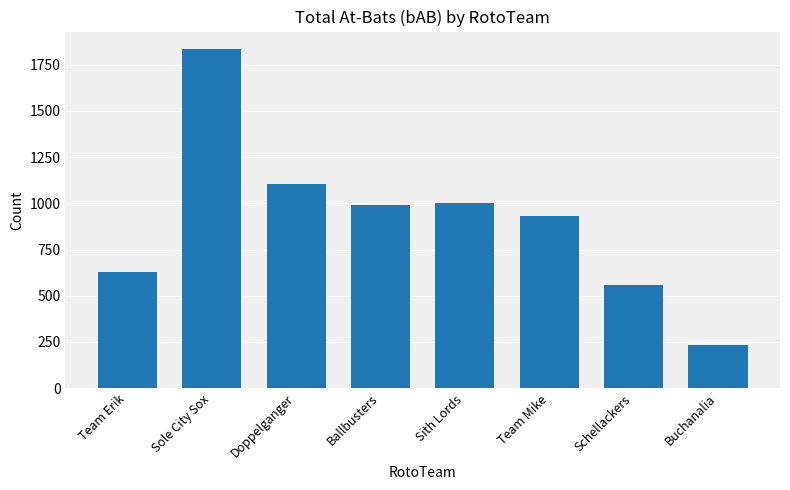

What is the maximum value shown in the chart?

1838